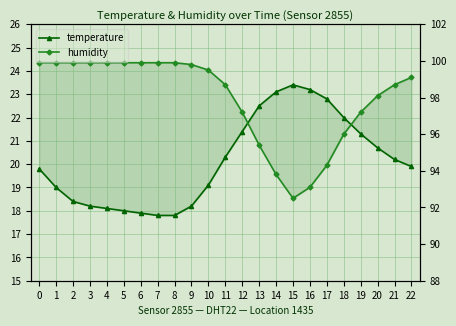

The temperature series shows 18.2 at 3. True or false?

True